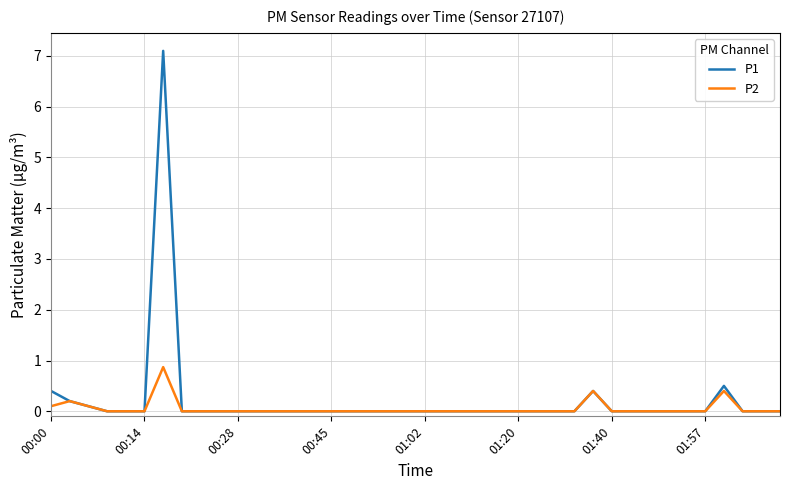

What is the maximum value for P1?

7.1